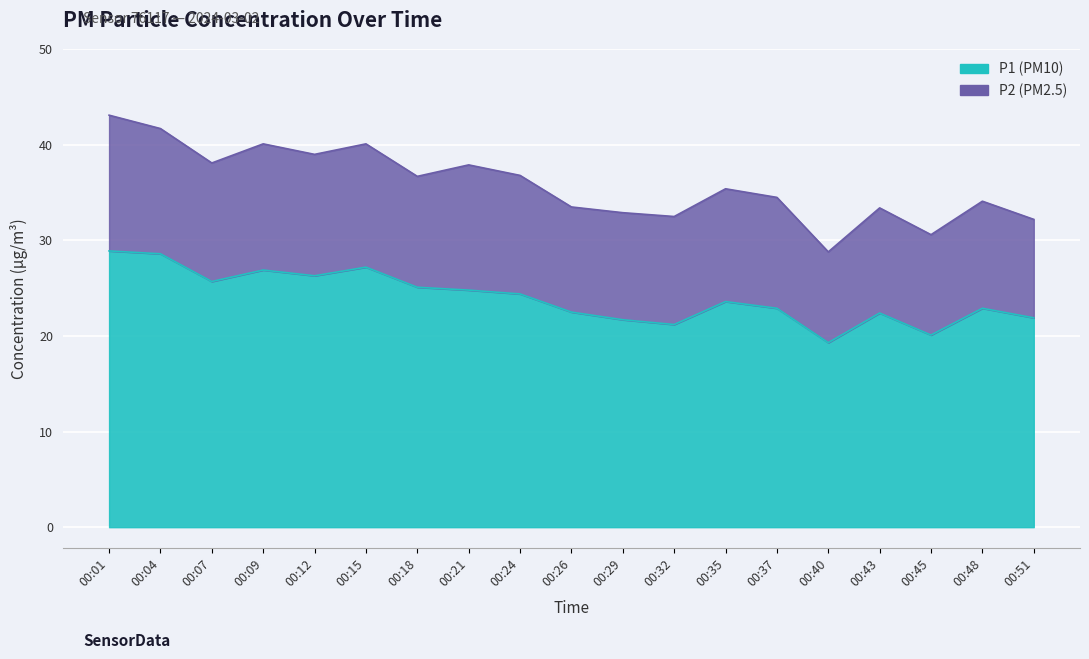

What is the maximum value shown in the chart?

28.9